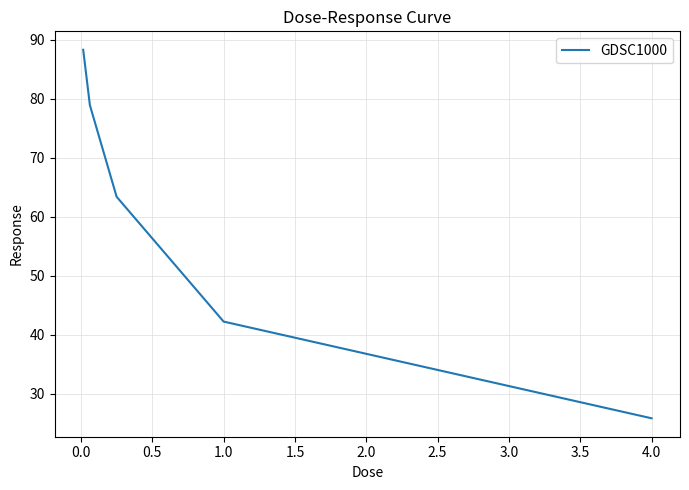

Reading right to left, extract all data points from this chart.

25.8	42.2	63.4	78.9	88.3